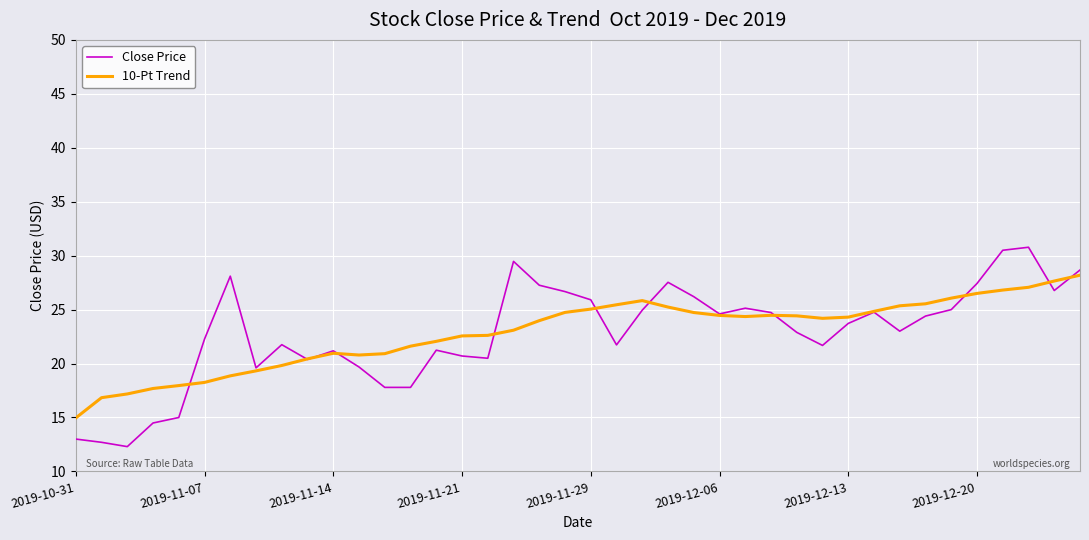

List the series in order of their peak value, lowest first.

10-Pt Trend, Close Price